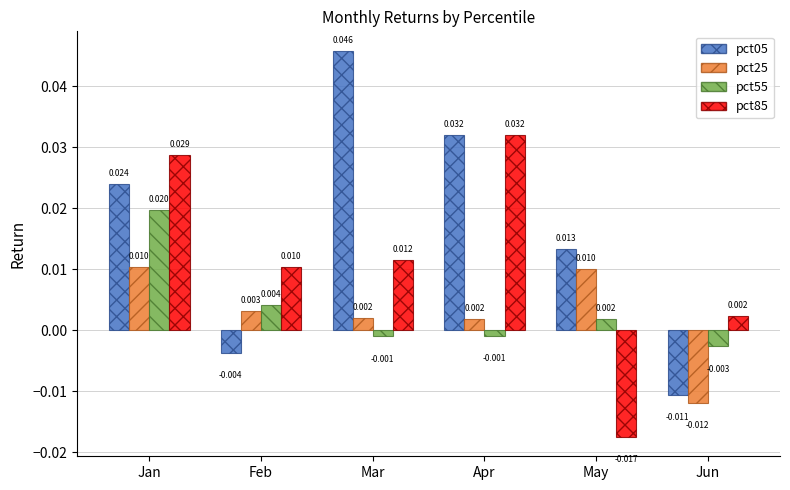

At which category does the chart reach its minimum across all series?

May